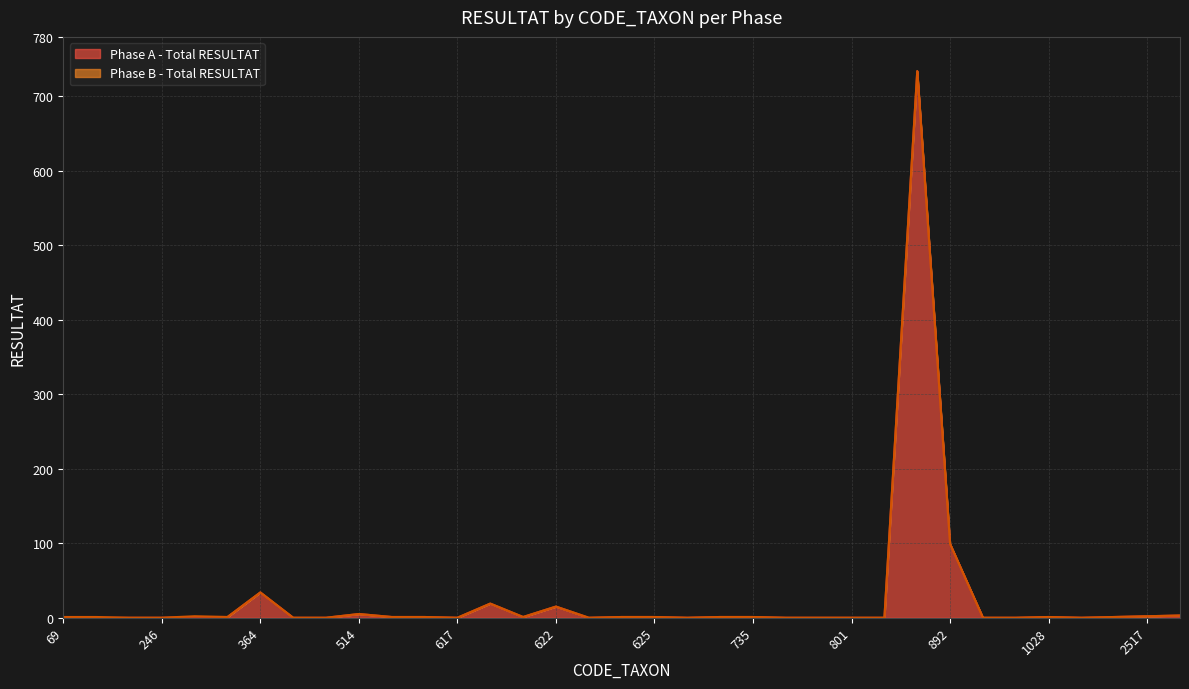

Between 682 and 69, which is larger?

682